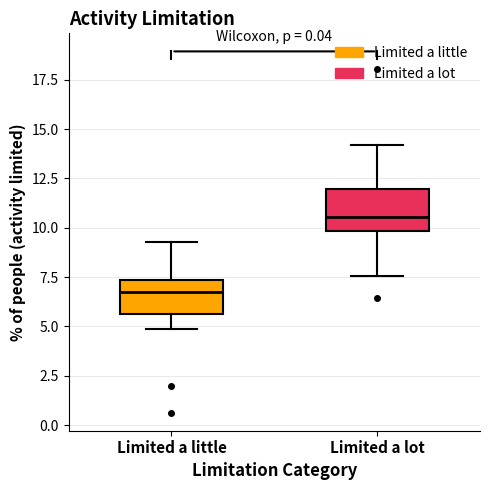

Reading left to right, transcribe this box plot: for each box, give where its median line is, the range the box spans, and where its two whiskers end, as read against the y-axis. The values are not printed on the chart, so give them approximately, as read against the axis.

Limited a little: median 6.5, box 5.5 to 7.5, whiskers 5.0 to 9.5
Limited a lot: median 10.5, box 10.0 to 12.0, whiskers 7.5 to 14.0